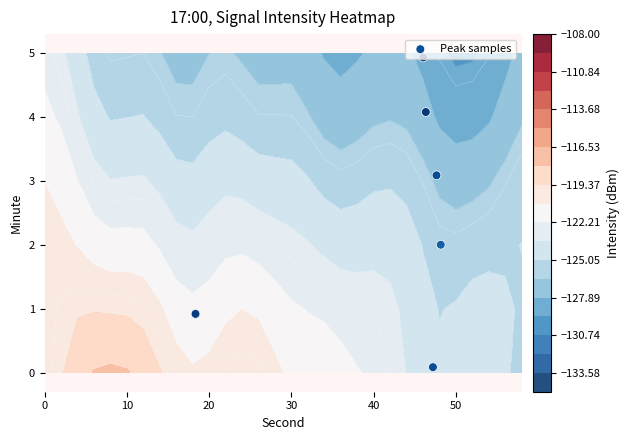

What is the change in value from 20 to 50?

+2.9